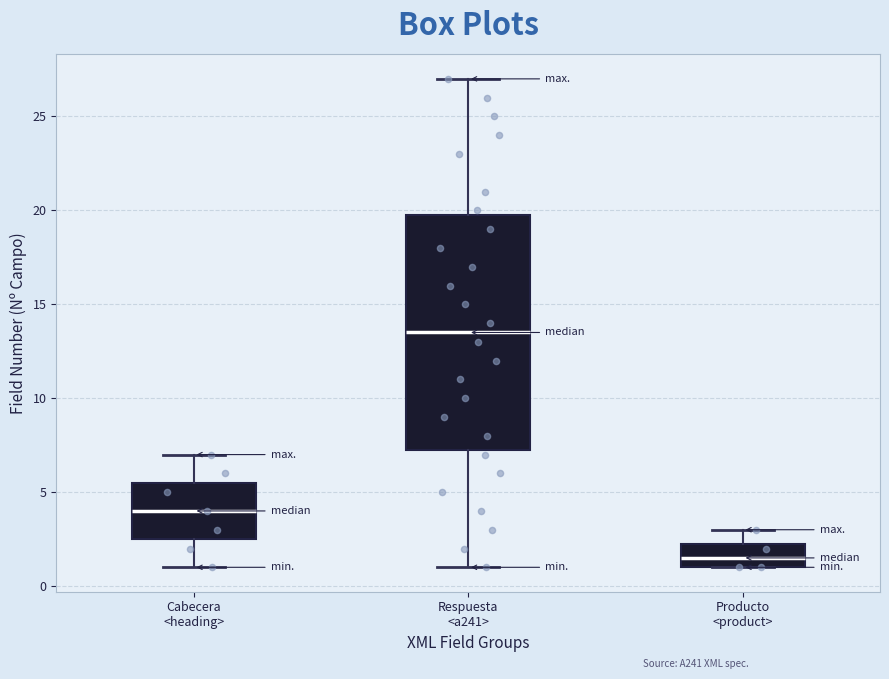

Which box has the lowest median line?

Producto <product>